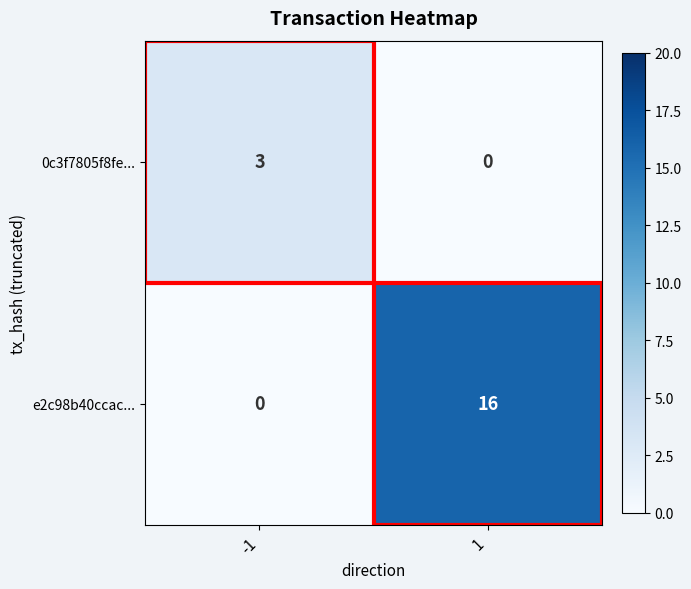

The e2c98b40ccac... series shows -8 at -1. True or false?

False